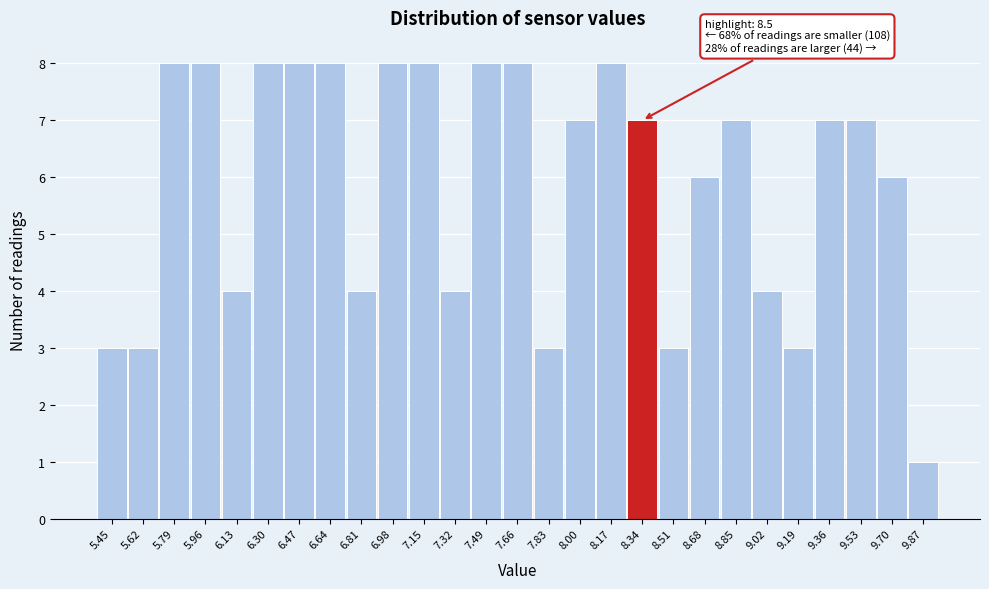

Reading right to left, what are all the values shown in this chart?

1	6	7	7	3	4	7	6	3	7	8	7	3	8	8	4	8	8	4	8	8	8	4	8	8	3	3